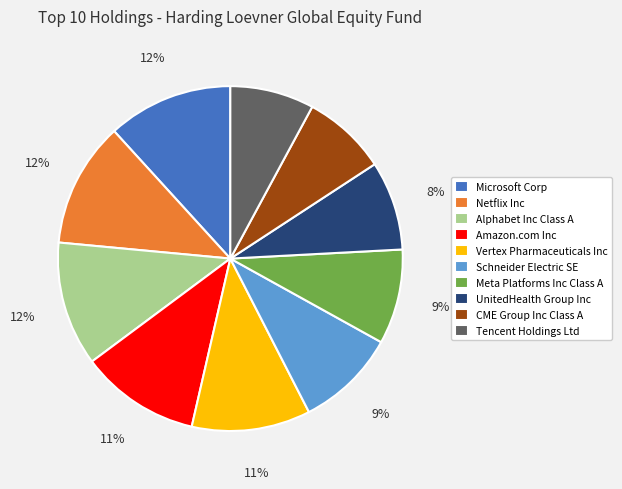

Between UnitedHealth Group Inc and Netflix Inc, which is larger?

Netflix Inc